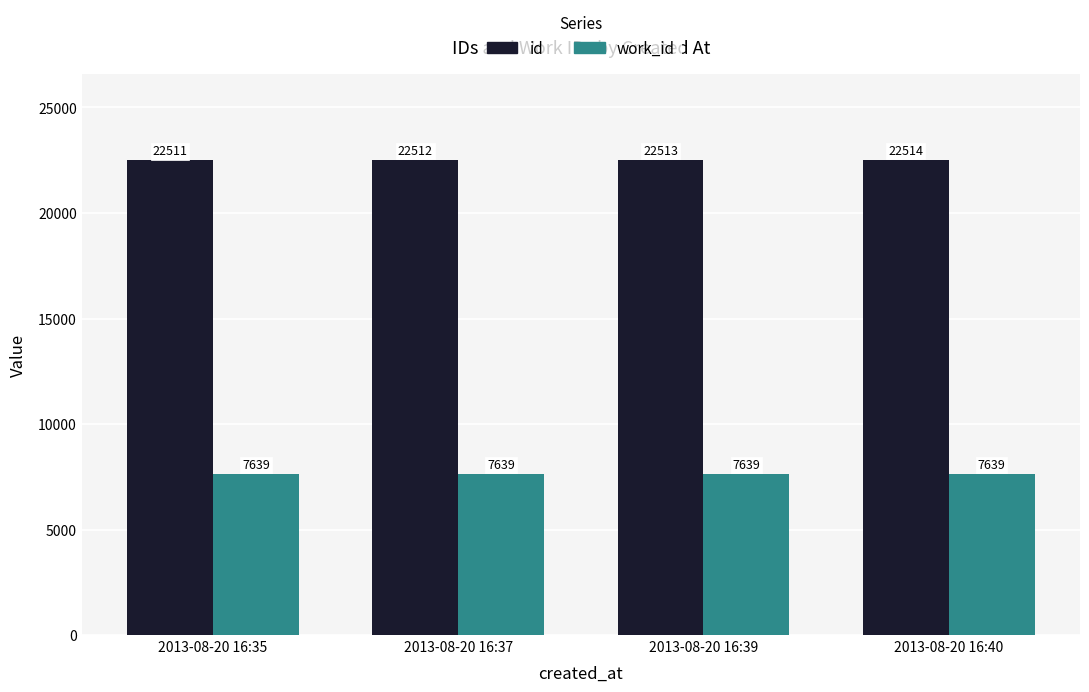

What is the difference between the maximum and minimum values in the id series?

3